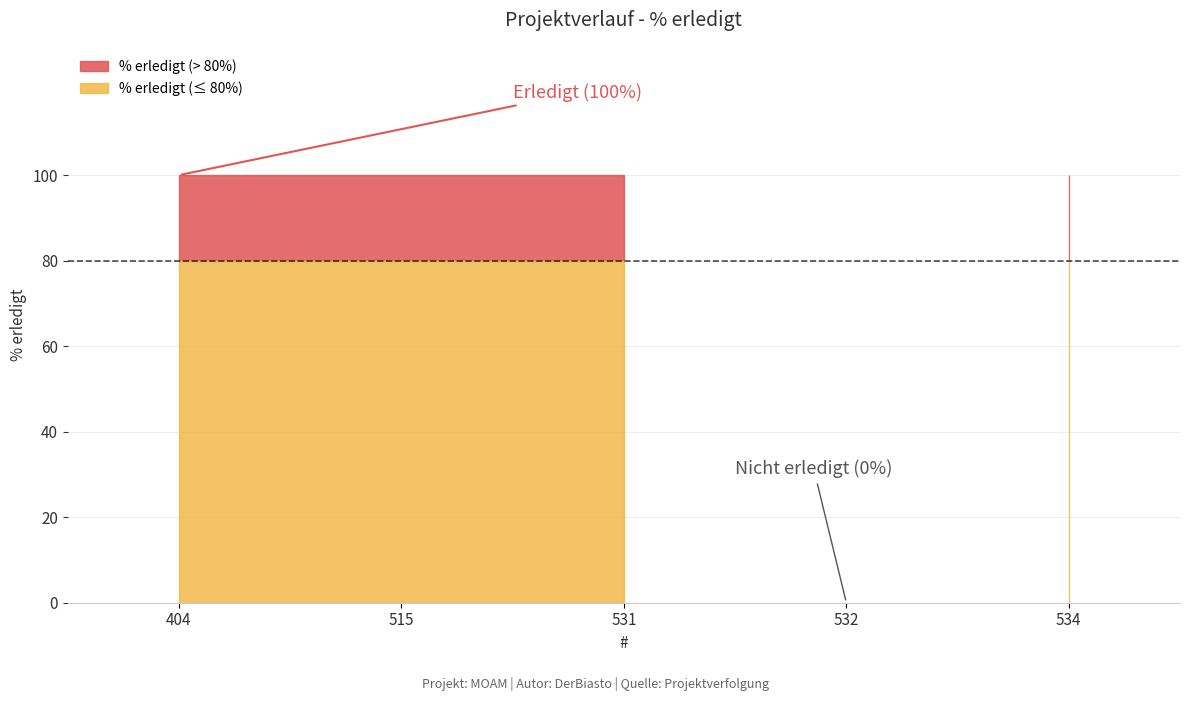

Reading right to left, extract all data points from this chart.

100	0	100	100	100